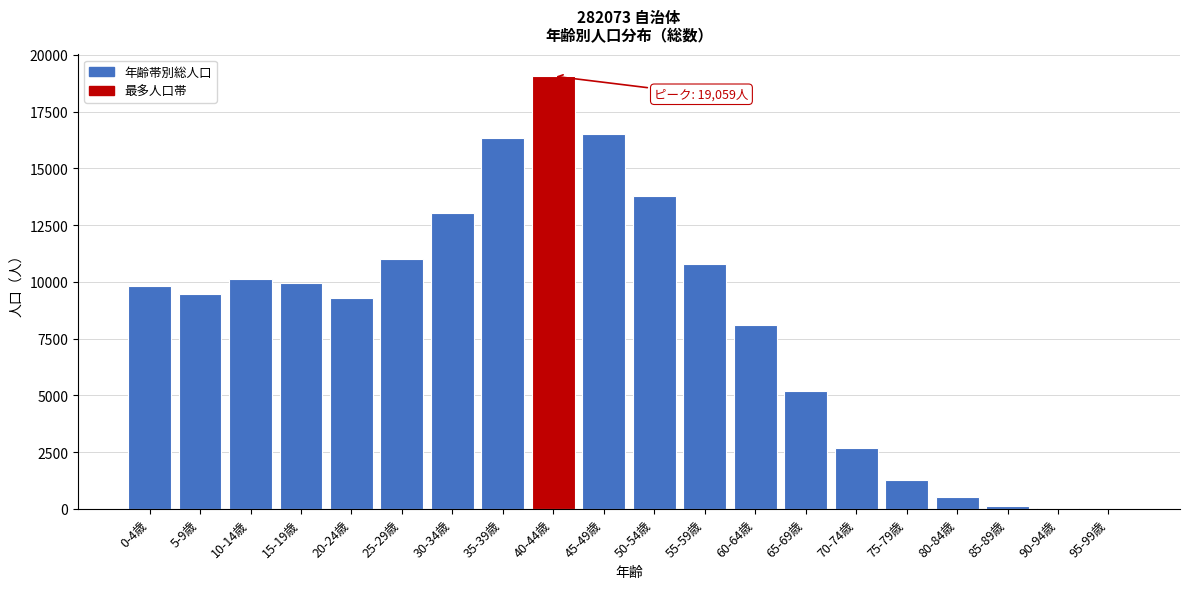

What is the change in value from 40-44歳 to 50-54歳?

-5299